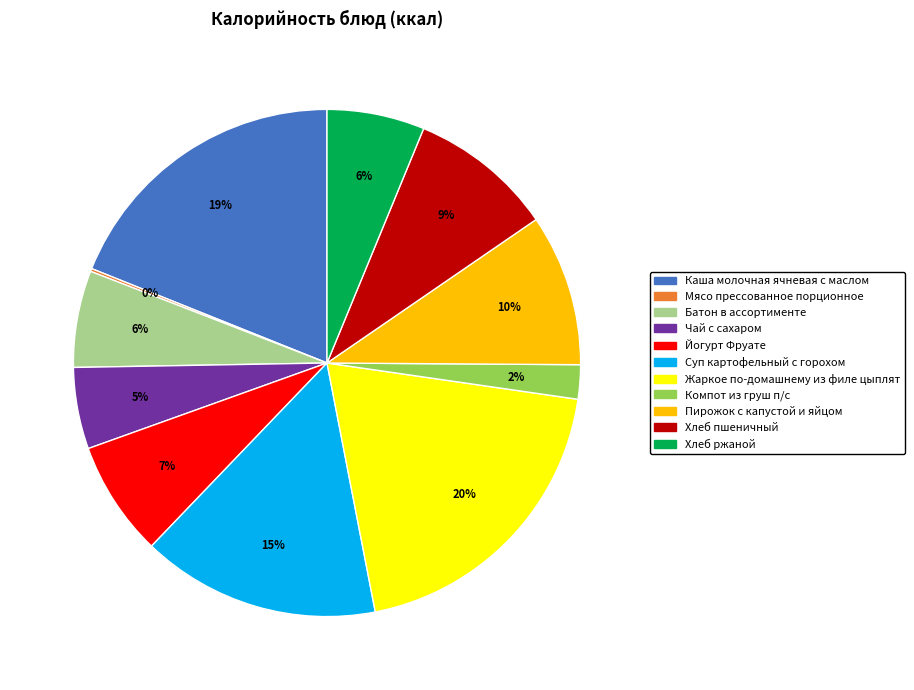

Which category has the biggest portion of the pie?

Жаркое по-домашнему из филе цыплят